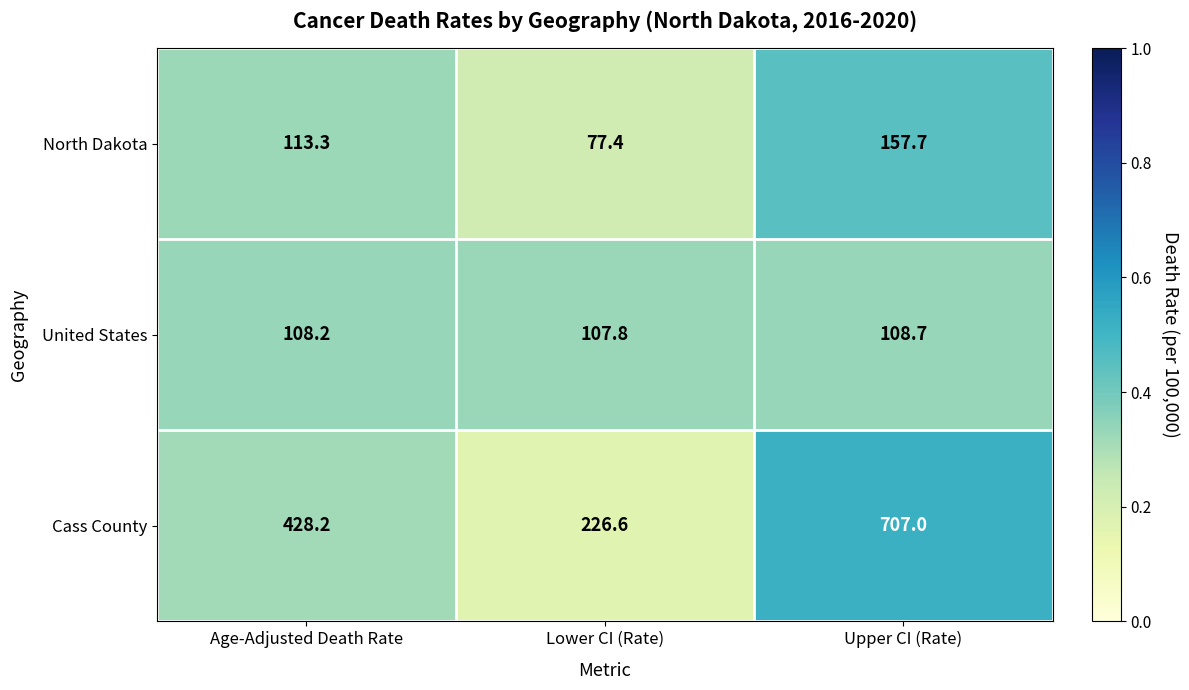

Is it true that North Dakota equals 123.6 at Lower CI (Rate)?

False